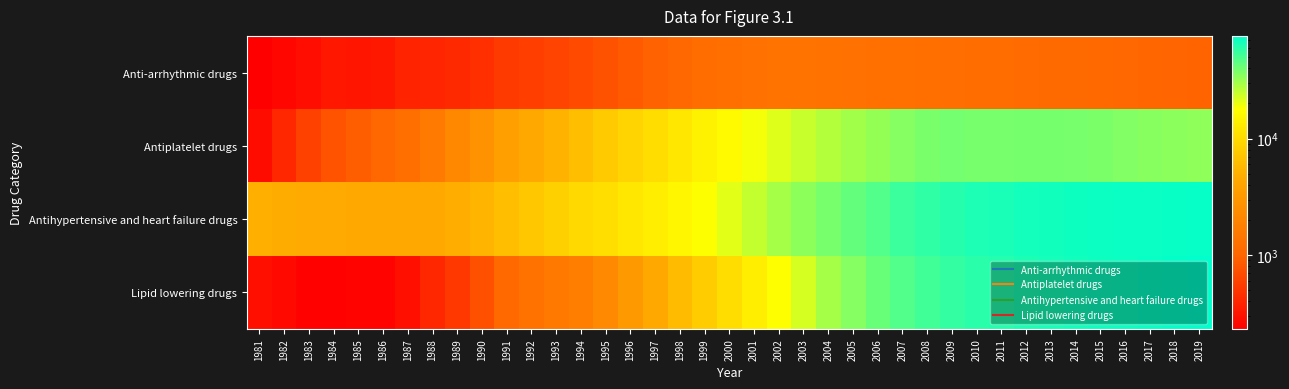

Rank the series by their average value, from lowest to highest.

Anti-arrhythmic drugs, Antiplatelet drugs, Lipid lowering drugs, Antihypertensive and heart failure drugs